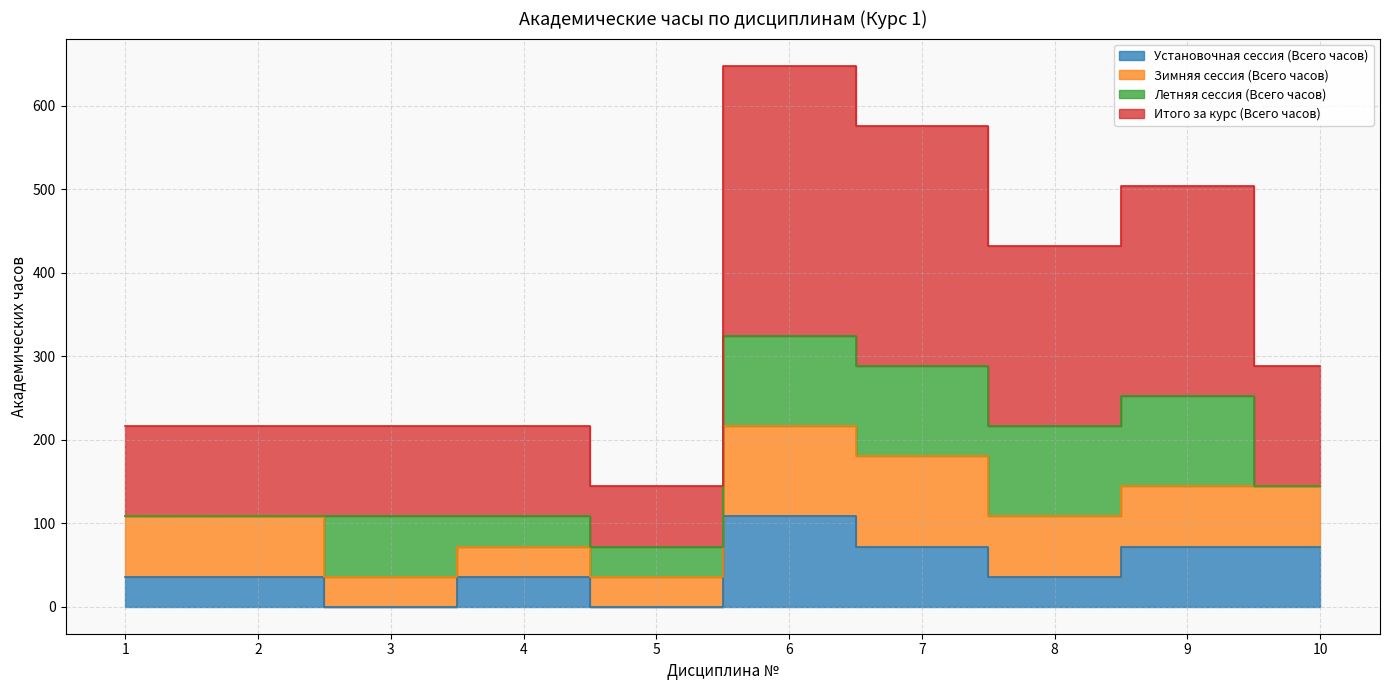

Where is Итого за курс (Всего часов) nearest to the value 198?

8